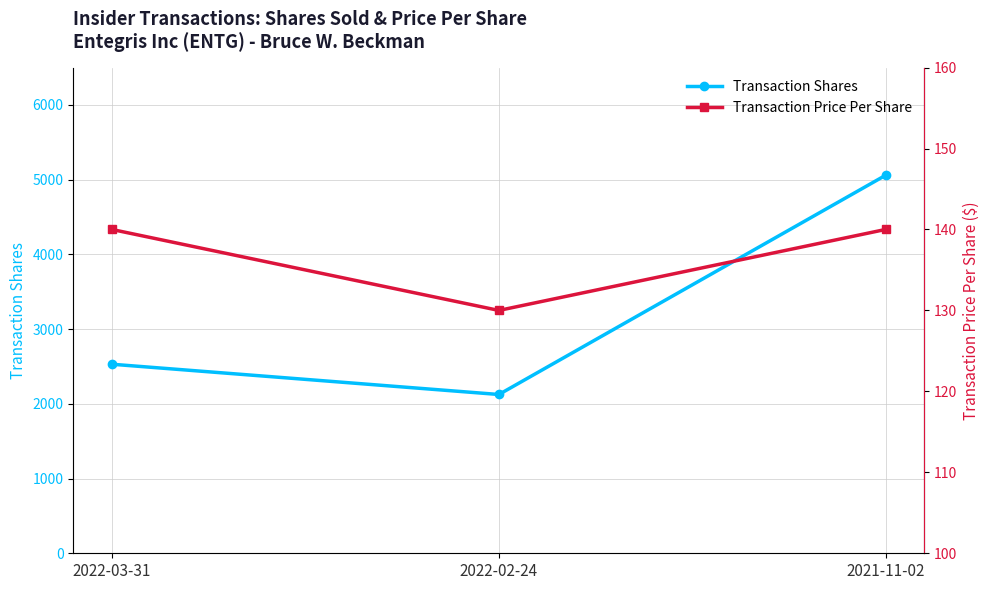

True or false: Transaction Price Per Share has a value of 211.9 at 2022-02-24.

False